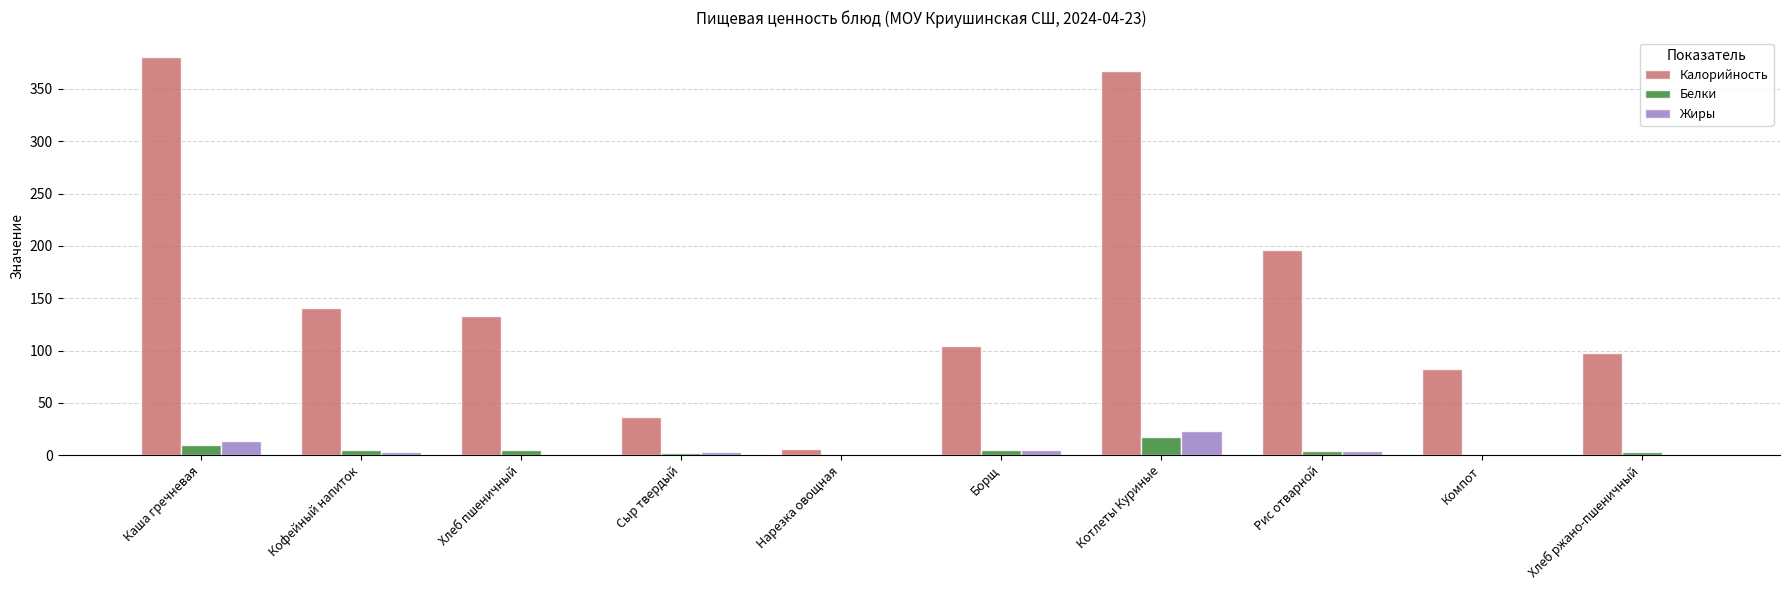

What is the average value of the Белки series?

5.1